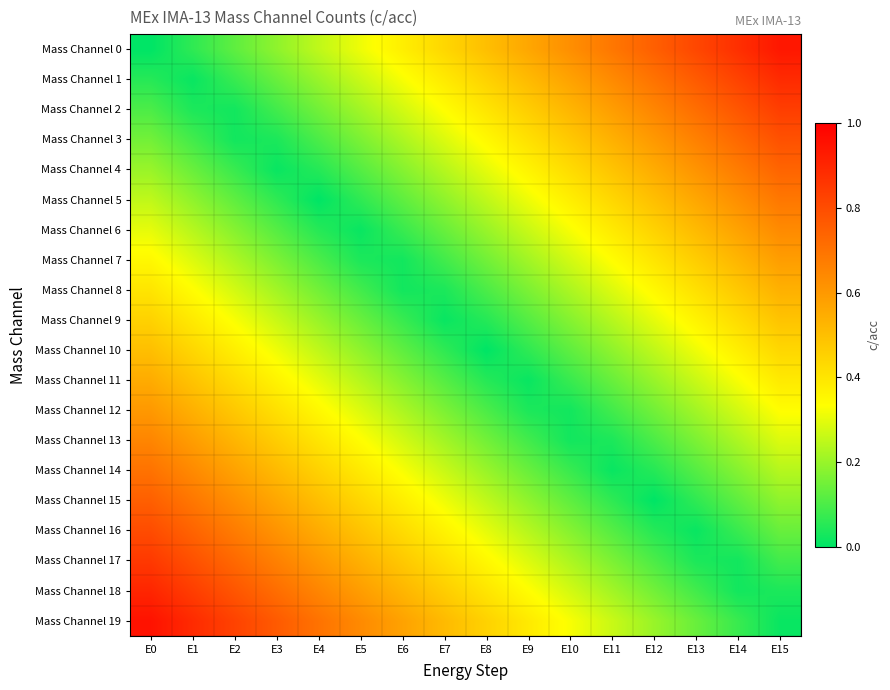

Which label corresponds to the smallest value in the chart?

E0